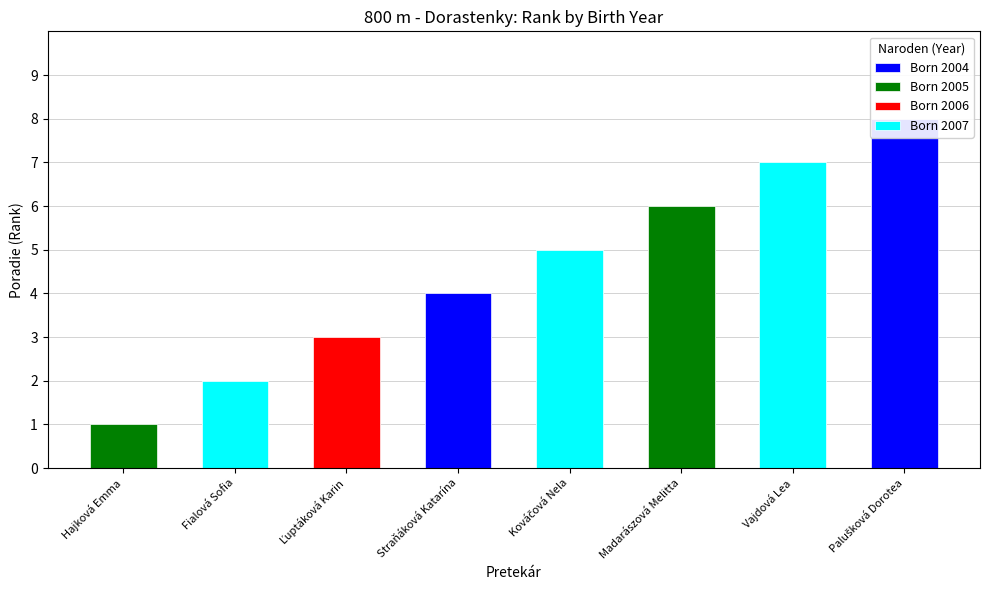

Is it true that the value at Vajdová Lea is 9?

False